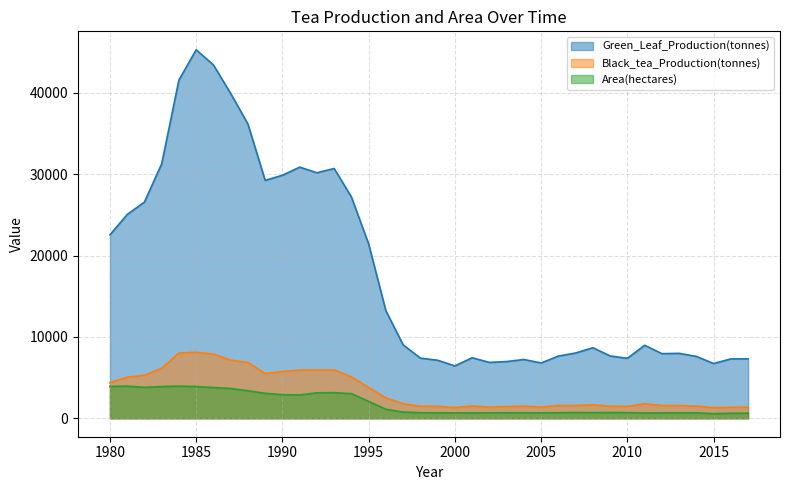

True or false: Green_Leaf_Production(tonnes) and Black_tea_Production(tonnes) cross at least once.

False